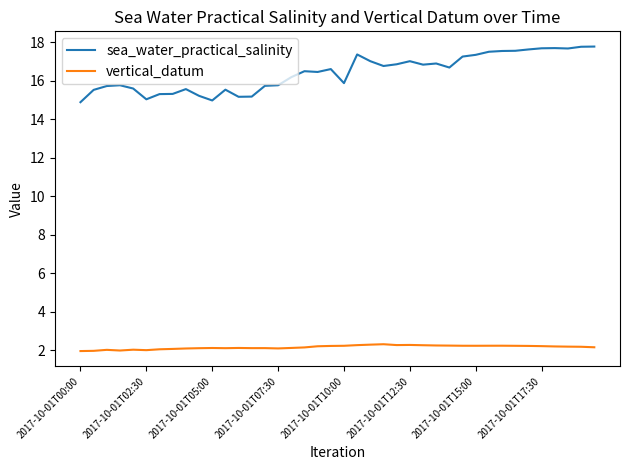

What is the highest value of the sea_water_practical_salinity series?

17.8